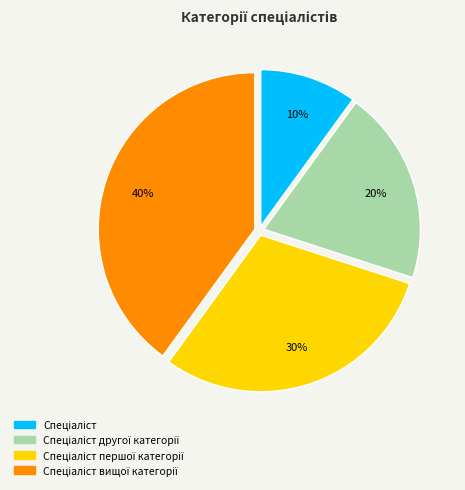

Is there any slice that represents more than half of the pie?

No